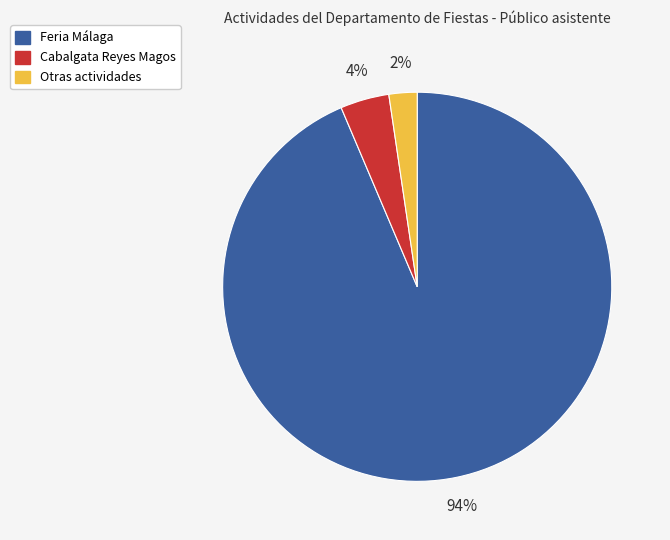

True or false: Cabalgata Reyes Magos accounts for 4% of the total.

True